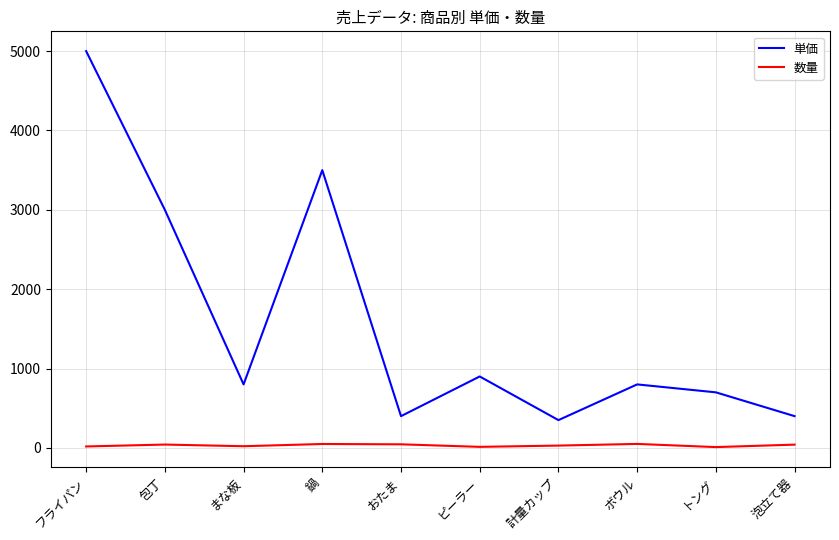

True or false: 単価 and 数量 intersect in this chart.

False